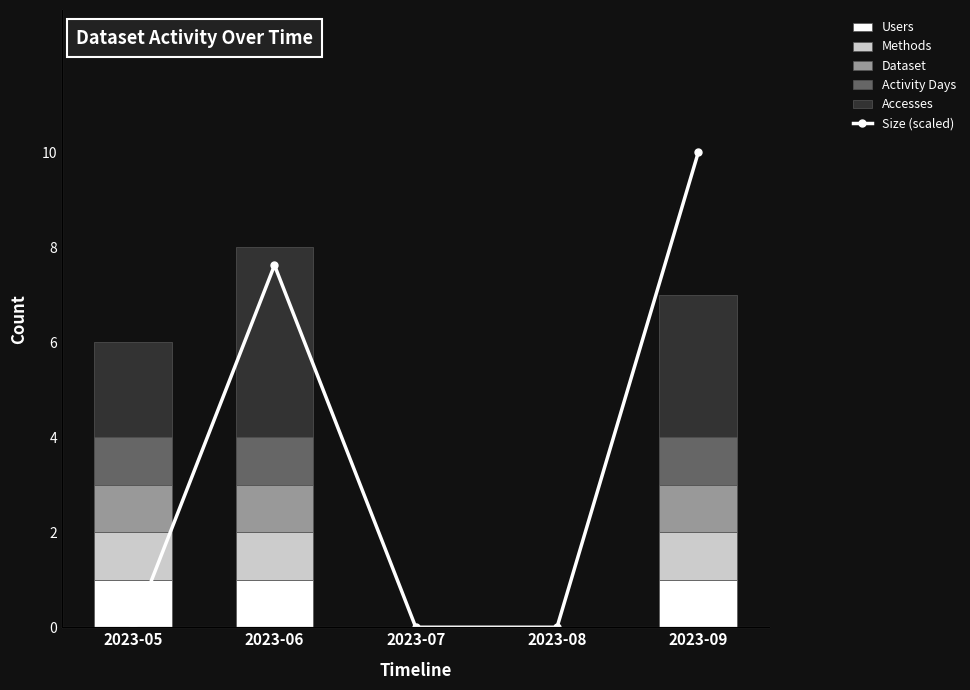

How many values in Methods are above zero?

3